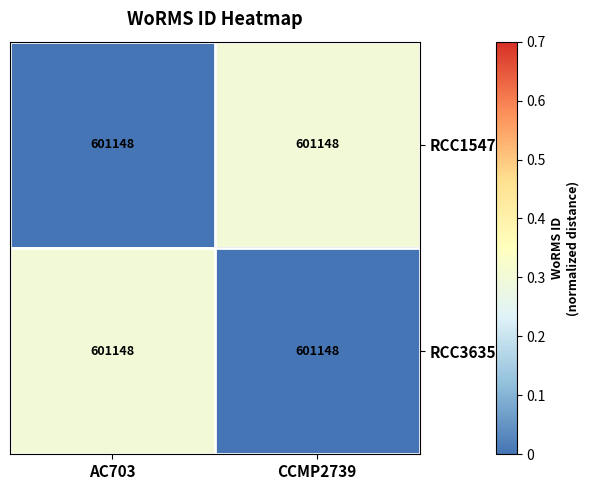

What is the sum of all RCC3635 values?

0.3